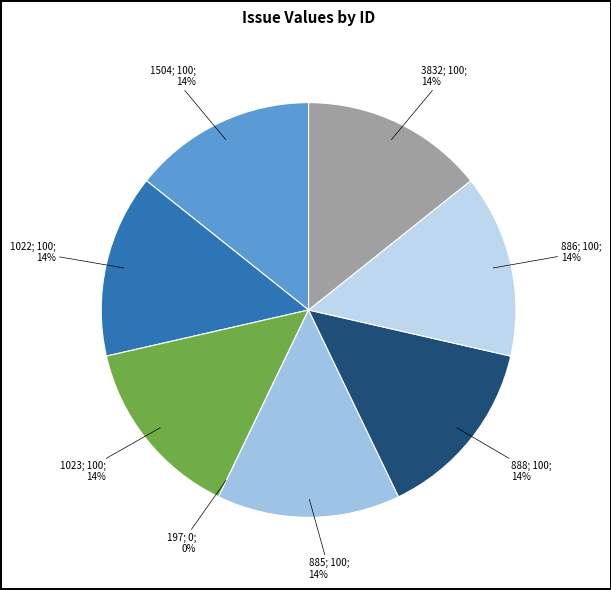

Is 197 the majority of the pie?

No